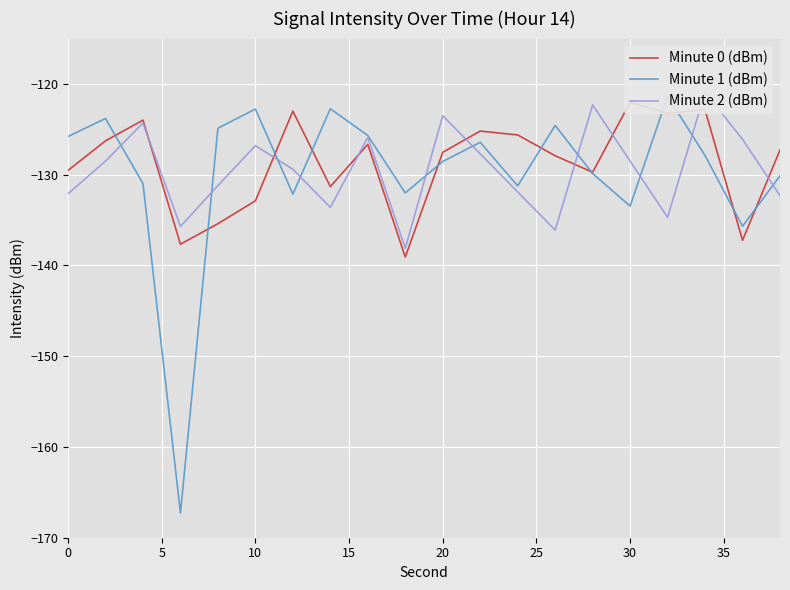

True or false: Minute 1 (dBm) and Minute 0 (dBm) cross at least once.

True